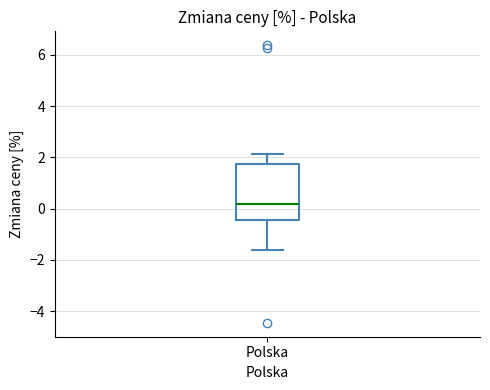

Read this box plot against the y-axis: the position of the median line, the range covered by the box, and the ends of both whiskers. The values are not printed on the chart, so give them approximately, as read against the axis.

median 0.2, box -0.4 to 1.8, whiskers -1.6 to 2.2